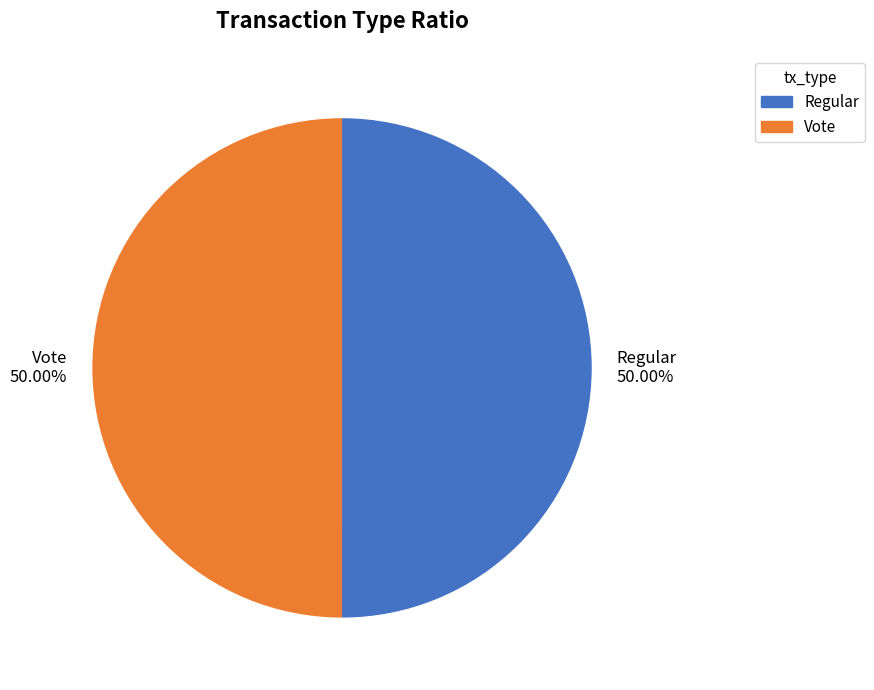

Is the sum of Vote and Regular greater than half?

Yes